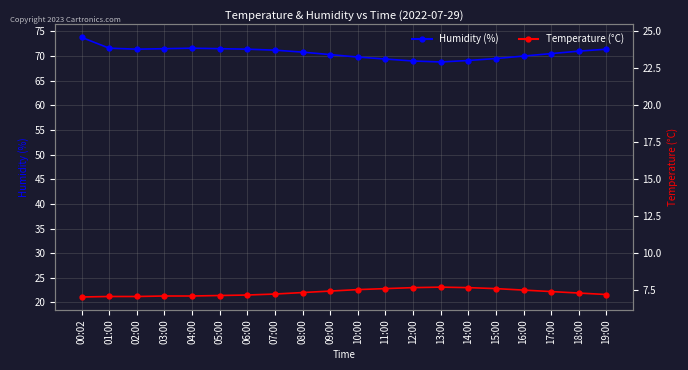

What is the maximum value for Humidity (%)?

73.8